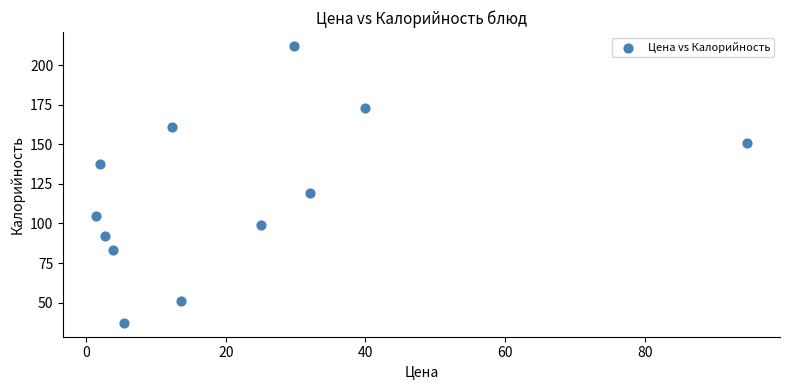

What Y value in the scatter plot is closest to 124?

119.0